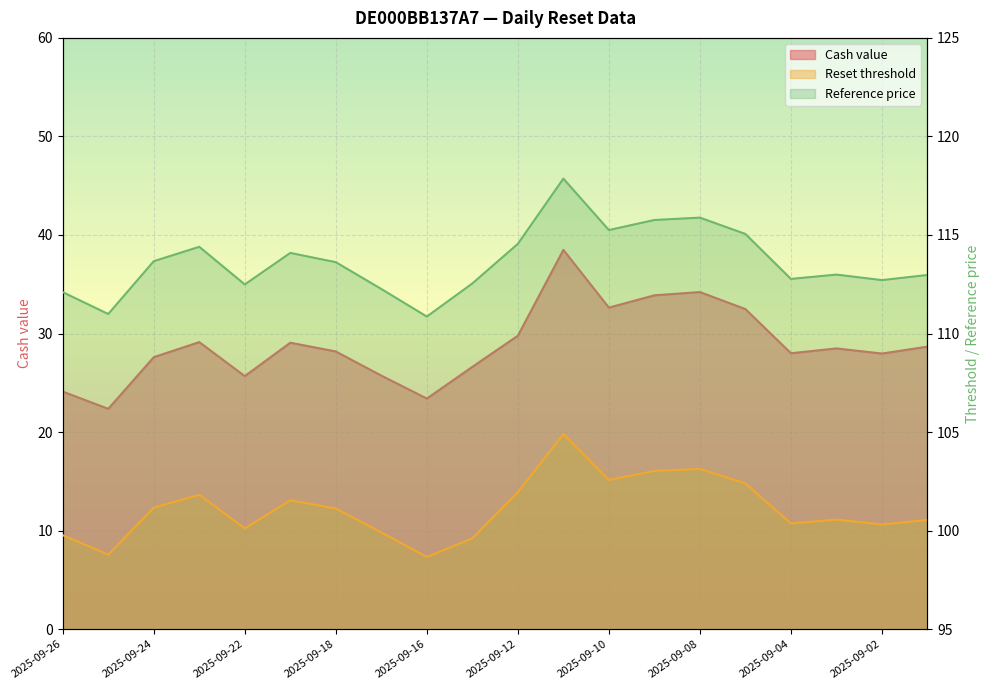

Which series has the largest total across all categories?

Reference price